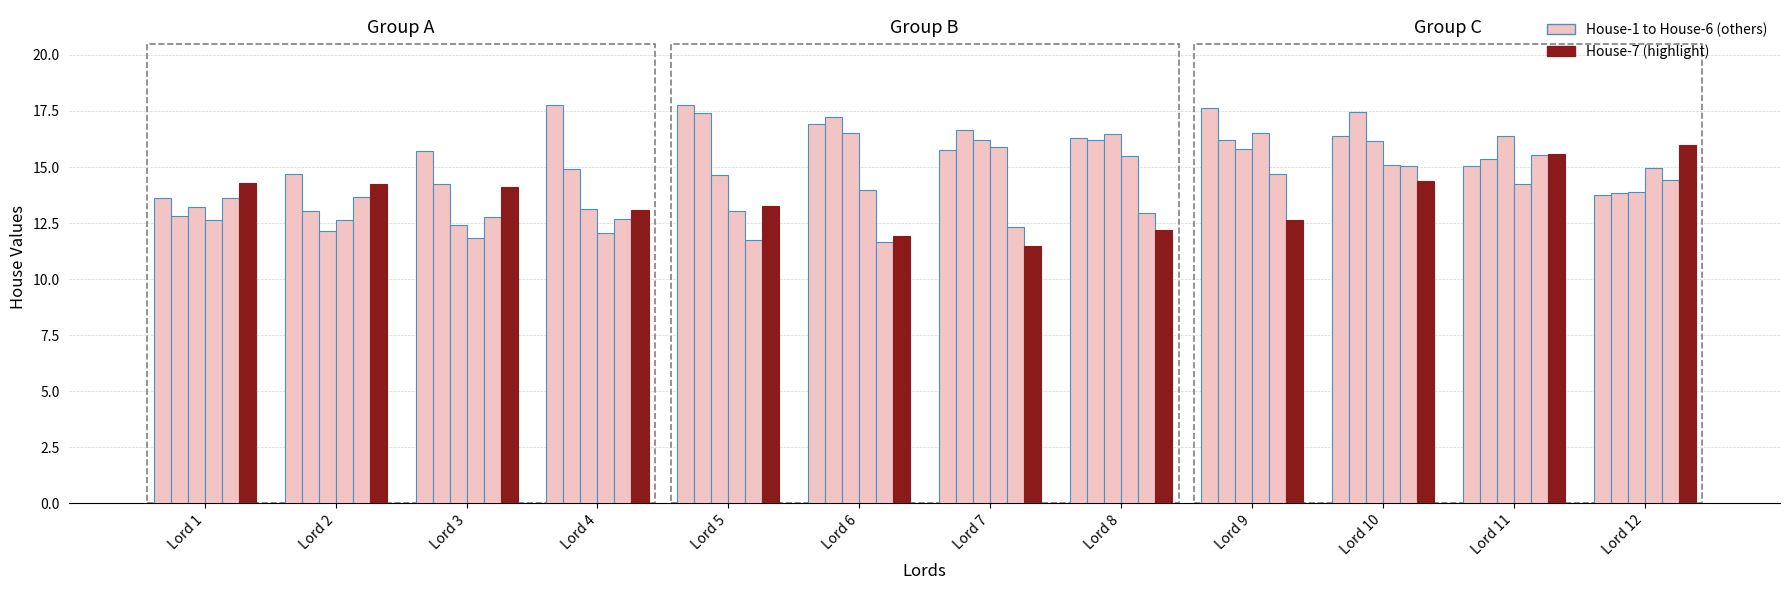

How many categories are shown in the chart?

12